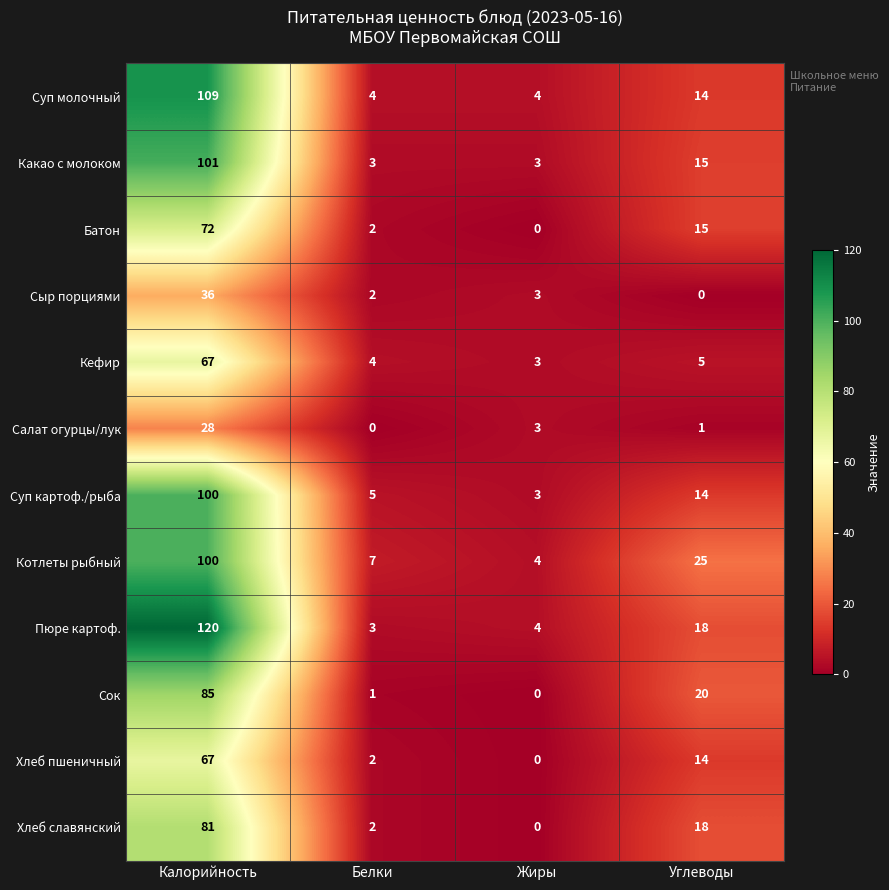

At how many categories does at least one series exceed 95?

1